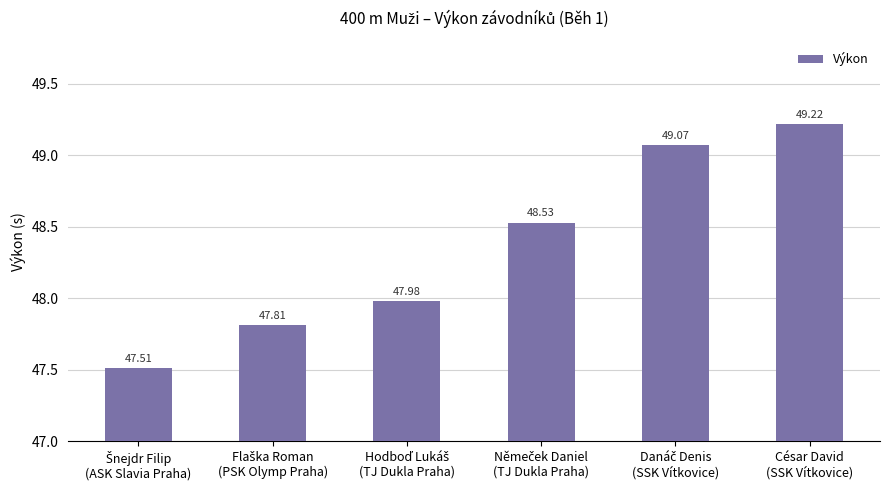

Reading left to right, what are all the values shown in this chart?

47.5	47.8	48.0	48.5	49.1	49.2